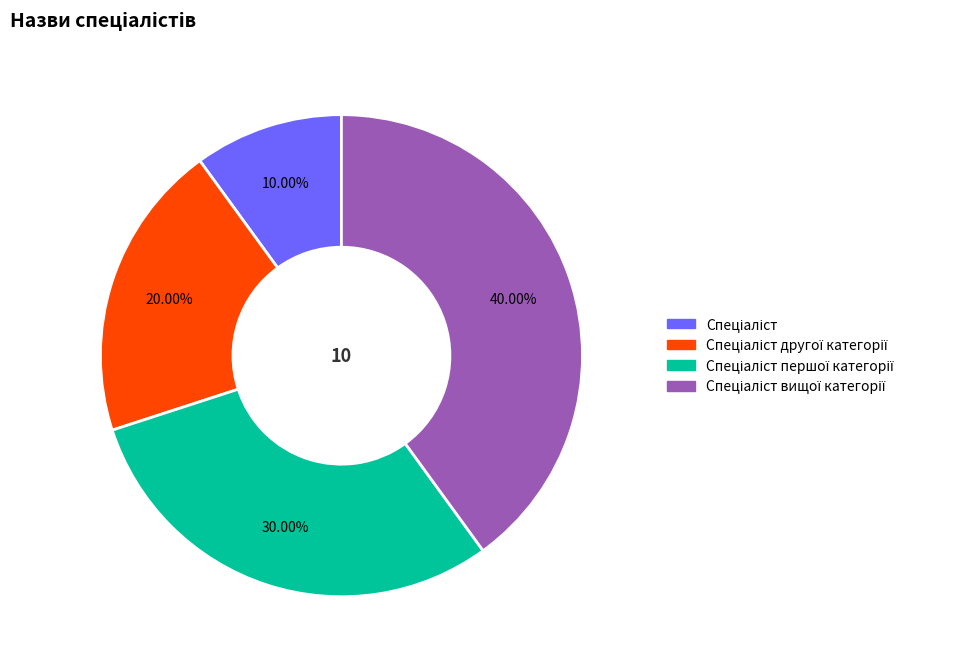

Is there any slice that represents more than half of the pie?

No